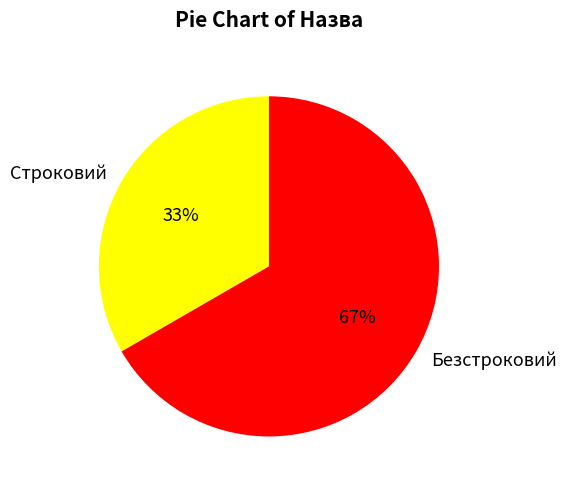

Is there any slice that represents more than half of the pie?

Yes